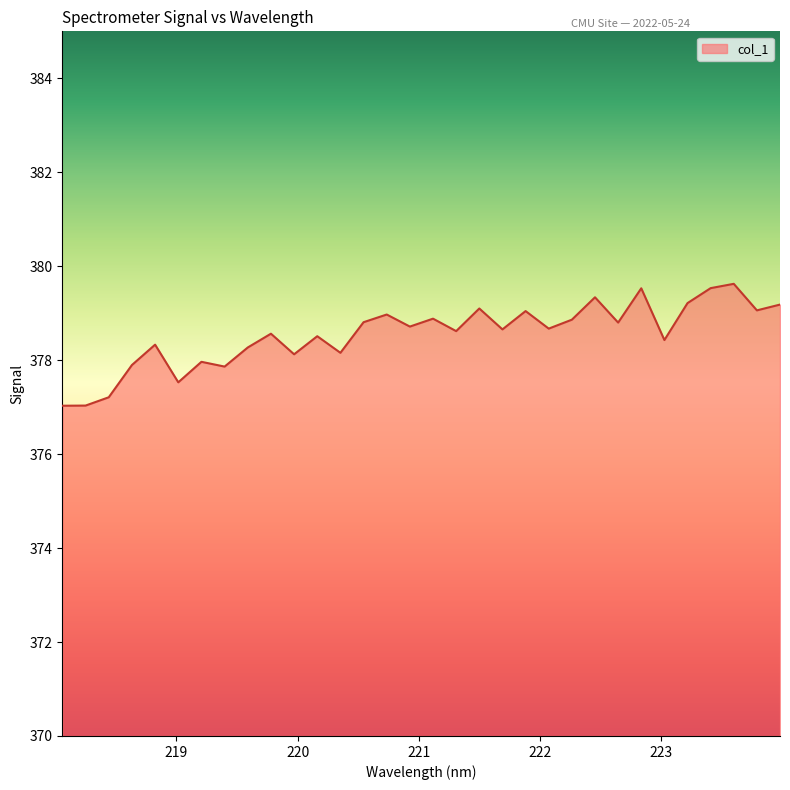

What is the minimum value shown in the chart?

377.0